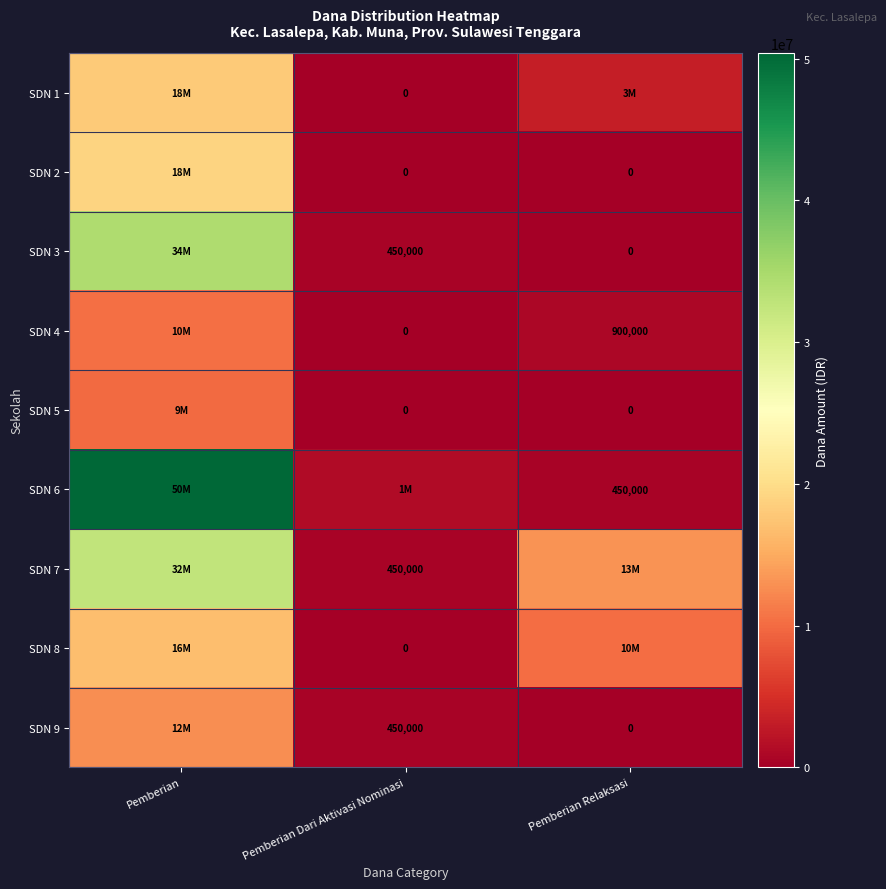

The value of SDN 6 at Pemberian Relaksasi is 450000. True or false?

True